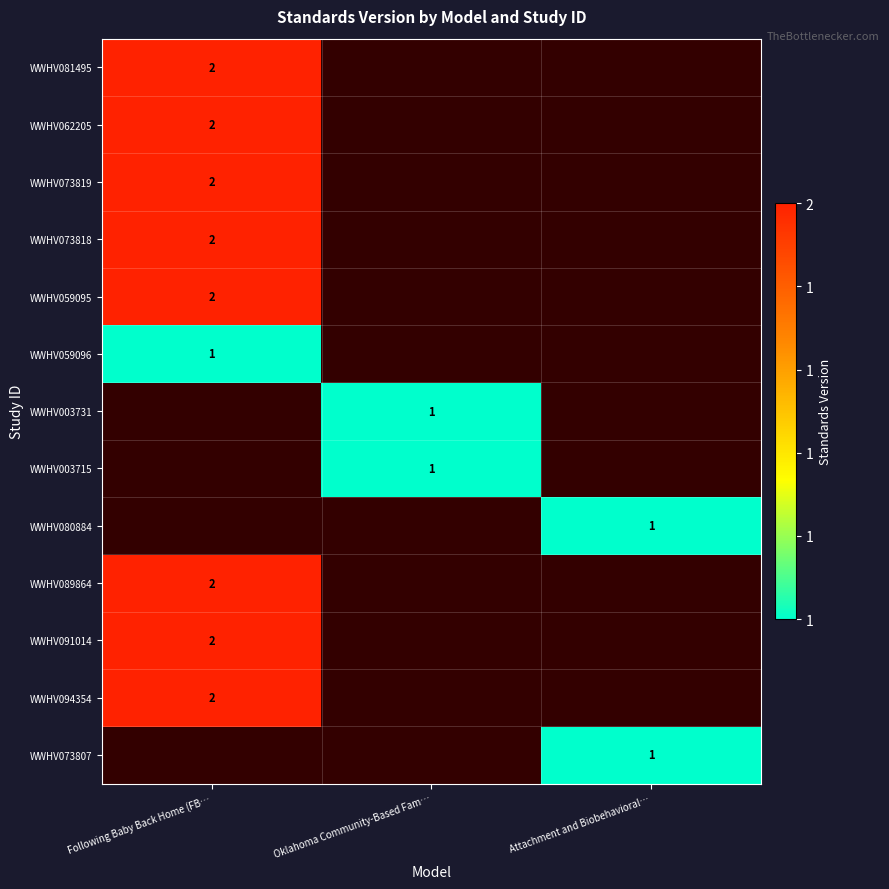

True or false: WWHV089864 has a value of 1 at Following Baby Back Home (FB….

False